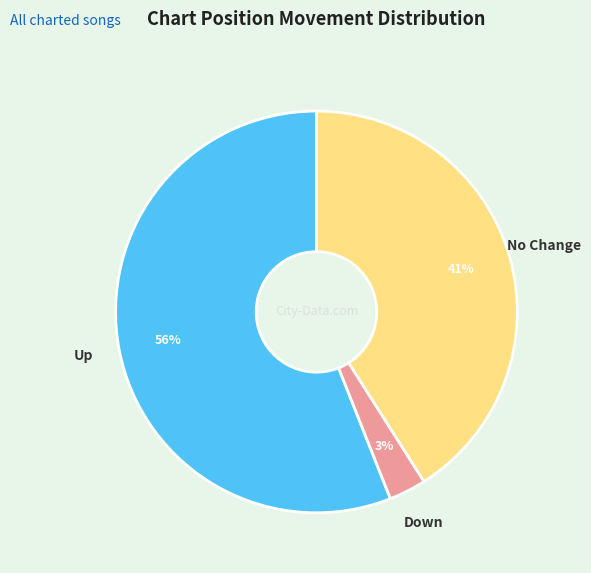

To the nearest percent, what is the difference between the largest and smallest slice percentages?

53%